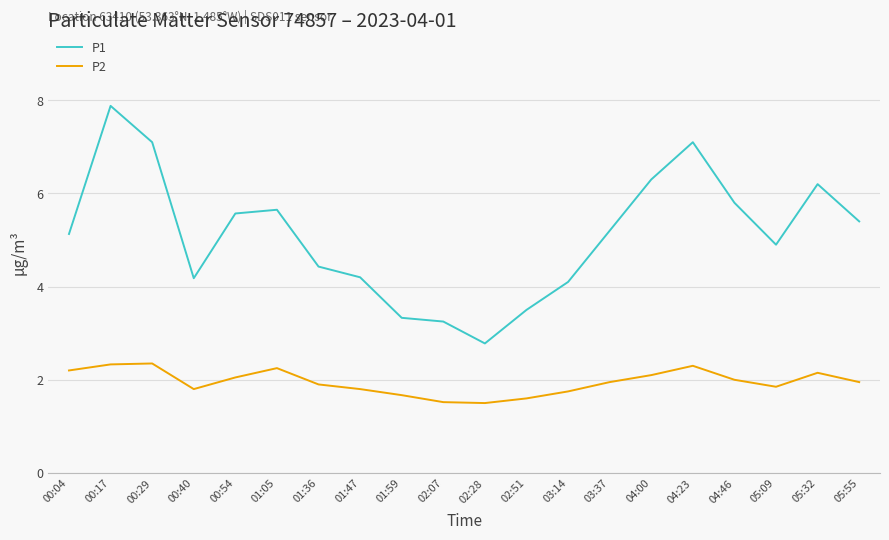

Is the value of P1 at 02:07 greater than the value of P2 at 02:28?

Yes